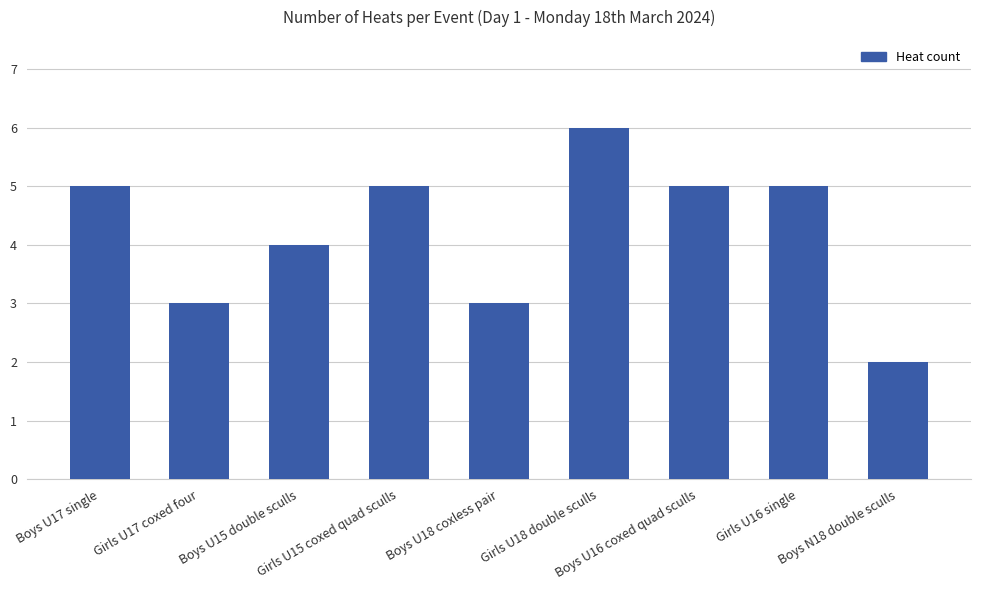

What is the difference between the maximum and minimum values?

4